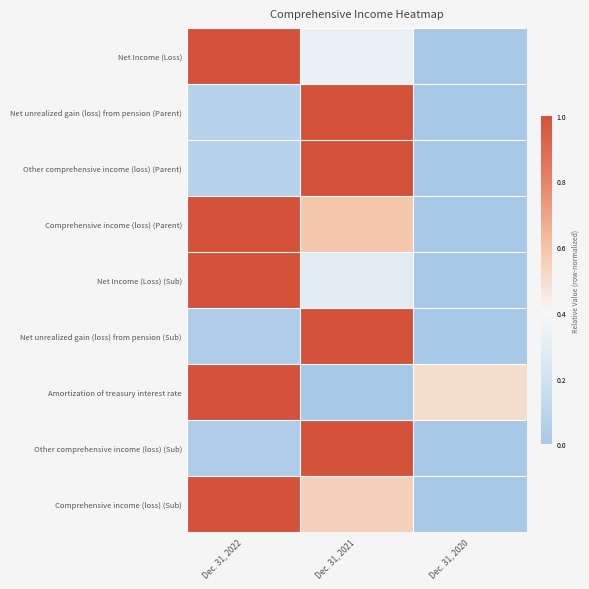

Rank the series at Dec. 31, 2022 from highest to lowest value.

Net Income (Loss), Comprehensive income (loss) (Parent), Net Income (Loss) (Sub), Amortization of treasury interest rate, Comprehensive income (loss) (Sub), Net unrealized gain (loss) from pension (Parent), Other comprehensive income (loss) (Parent), Other comprehensive income (loss) (Sub), Net unrealized gain (loss) from pension (Sub)